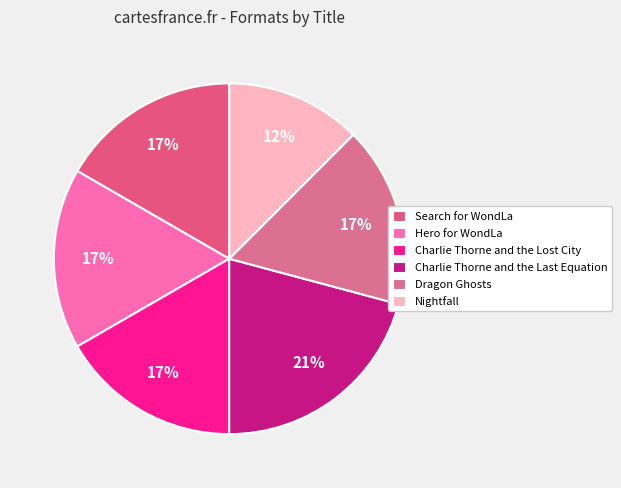

Count the number of slices in the pie.

6